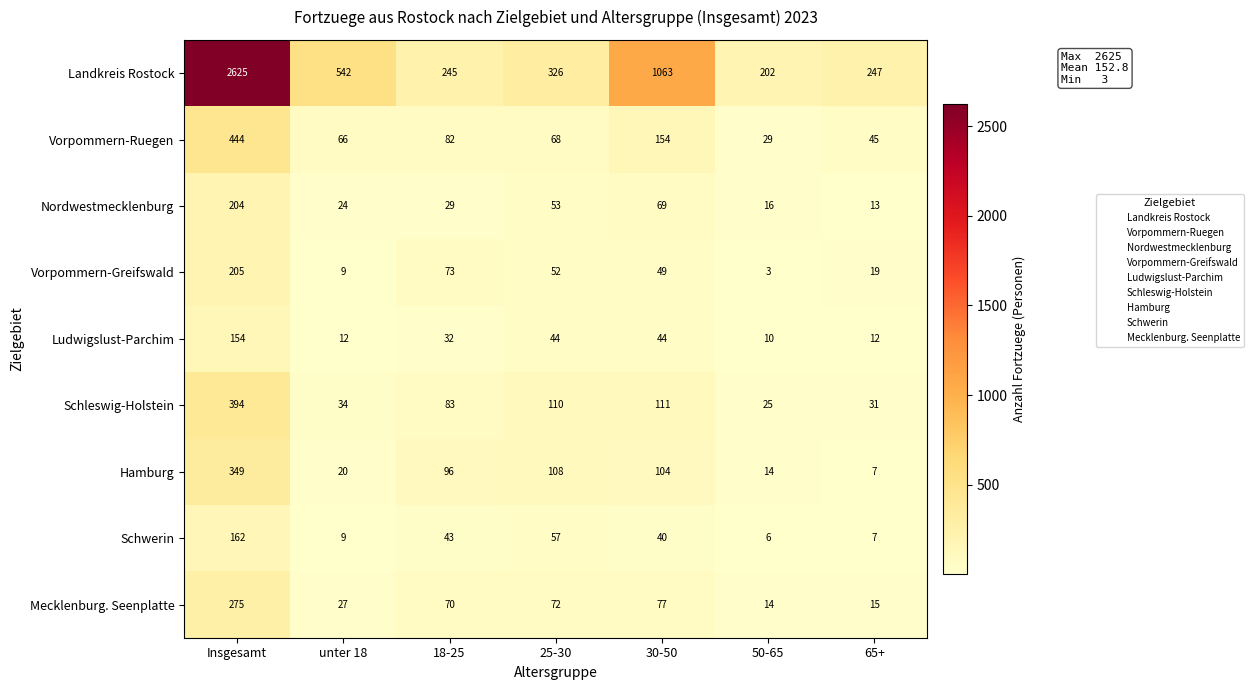

At which category is the sum across all series the highest?

Insgesamt